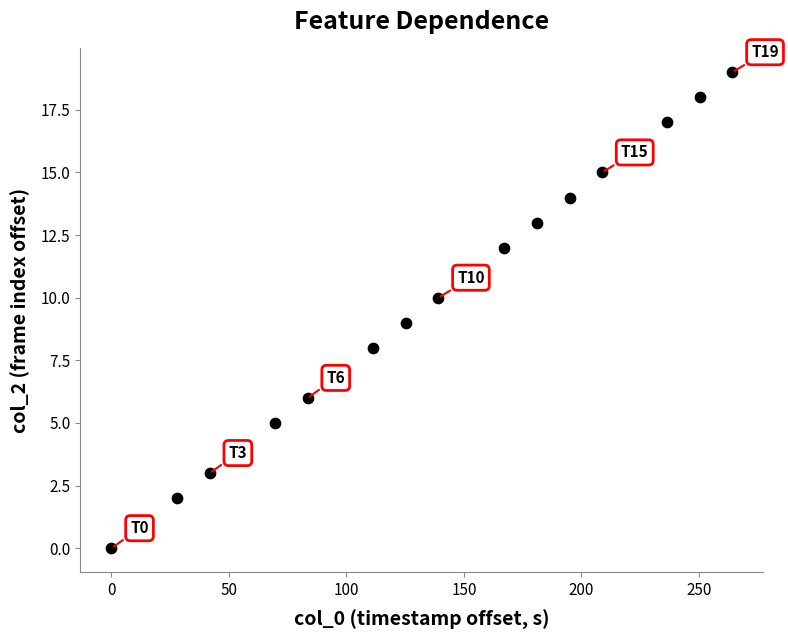

How many data points are displayed?

20